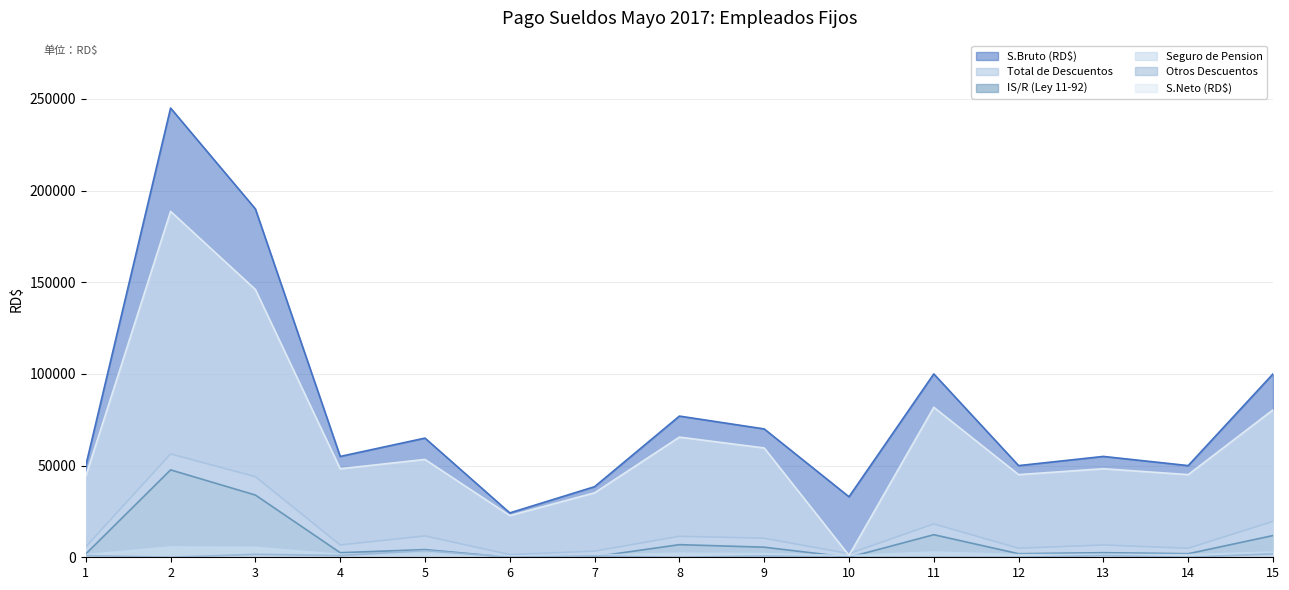

Does the chart have visible grid lines?

Yes